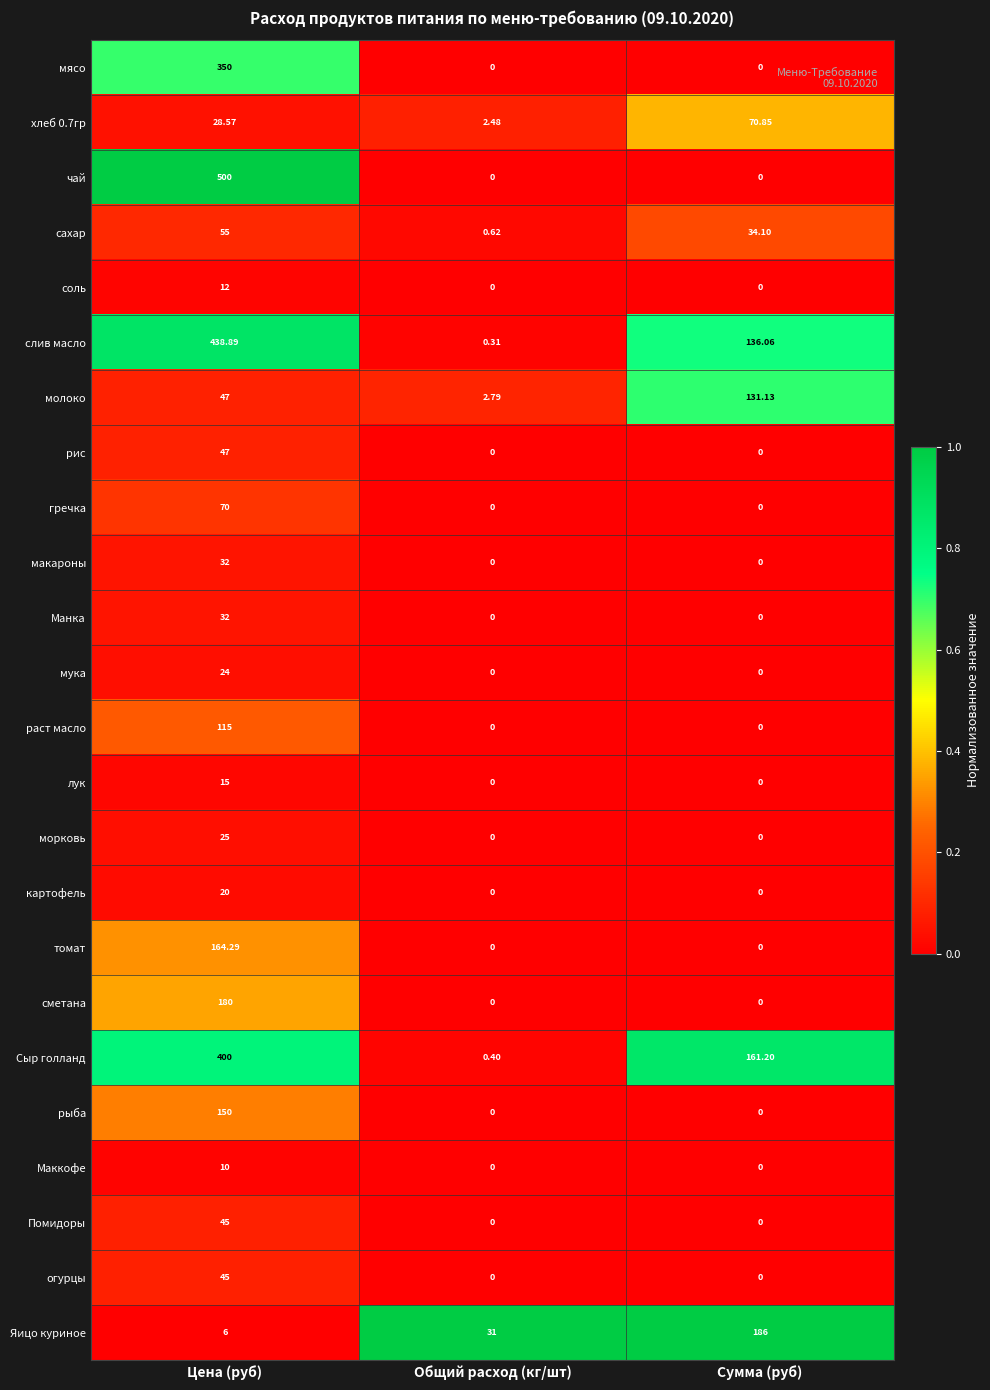

At how many categories does at least one series exceed 0?

3